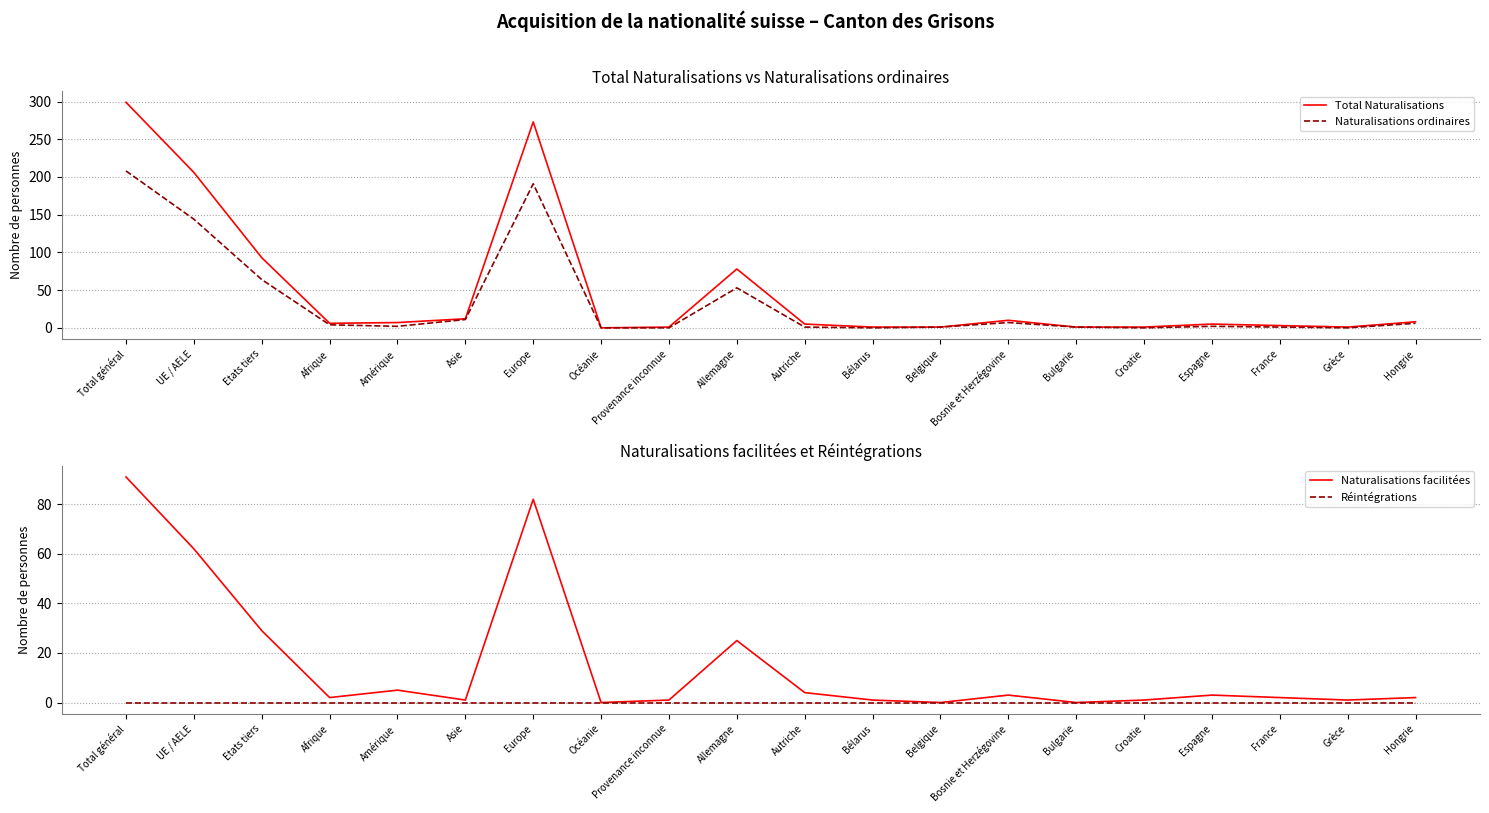

What is the value of the Naturalisations ordinaires point at the 15th from the left?

1